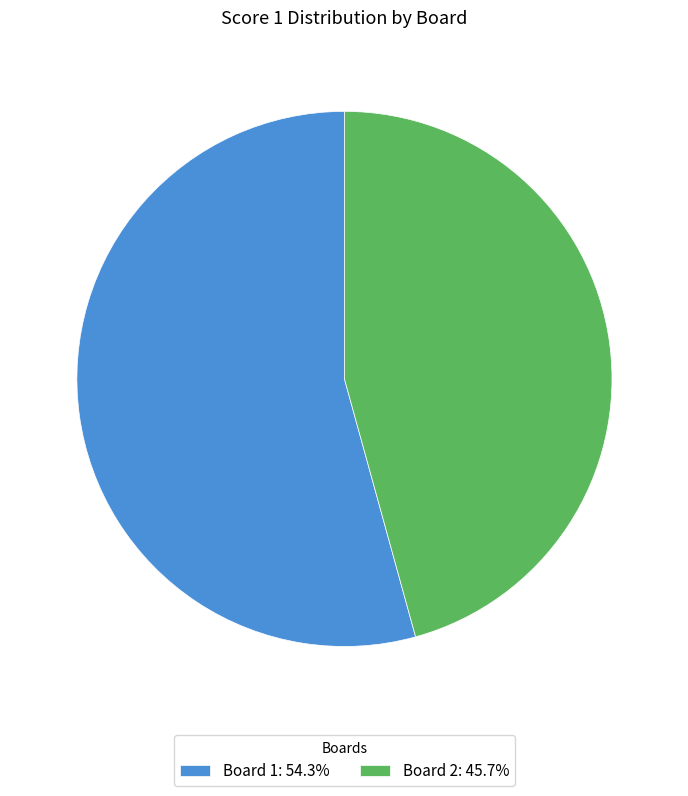

What is the ratio of the value at Board 1: 54.3% to the value at Board 2: 45.7%?

1.2